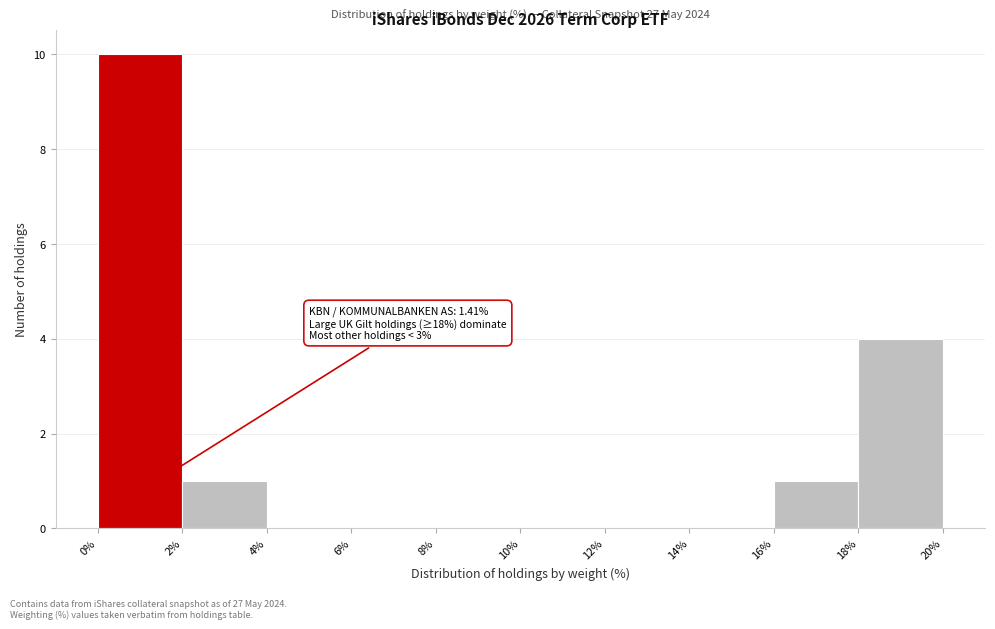

Over which range of the x-axis is the bar tallest?

0% to 2%